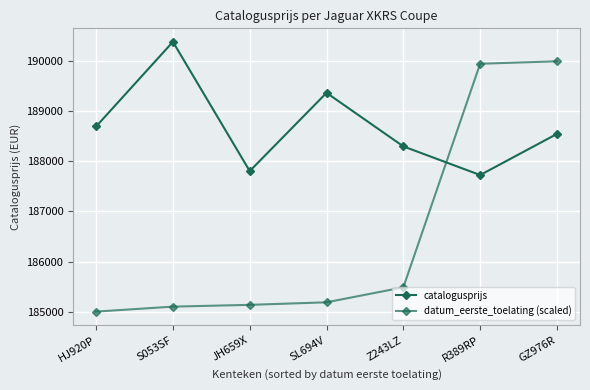

Does the chart have visible grid lines?

Yes